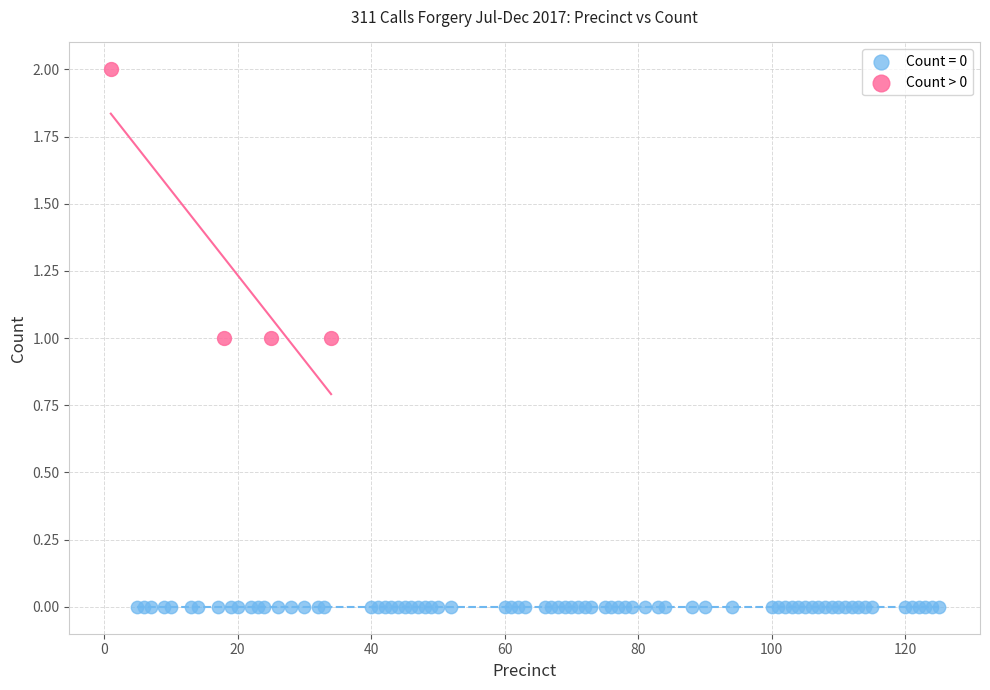

Which series contains the highest Y value?

Count > 0